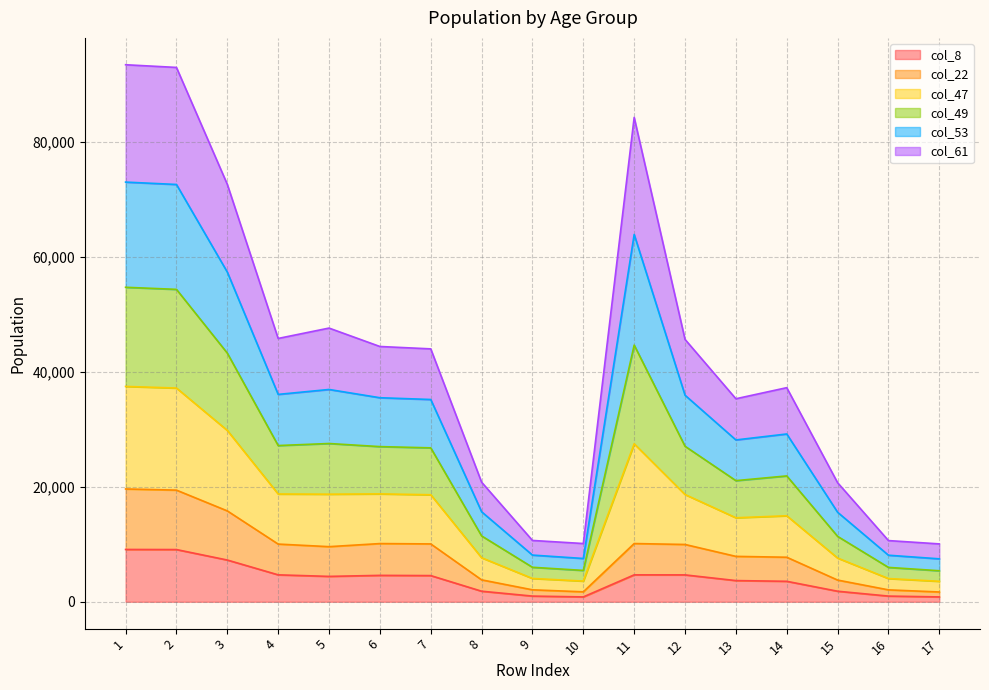

Between 14 and 9, which is larger?

14